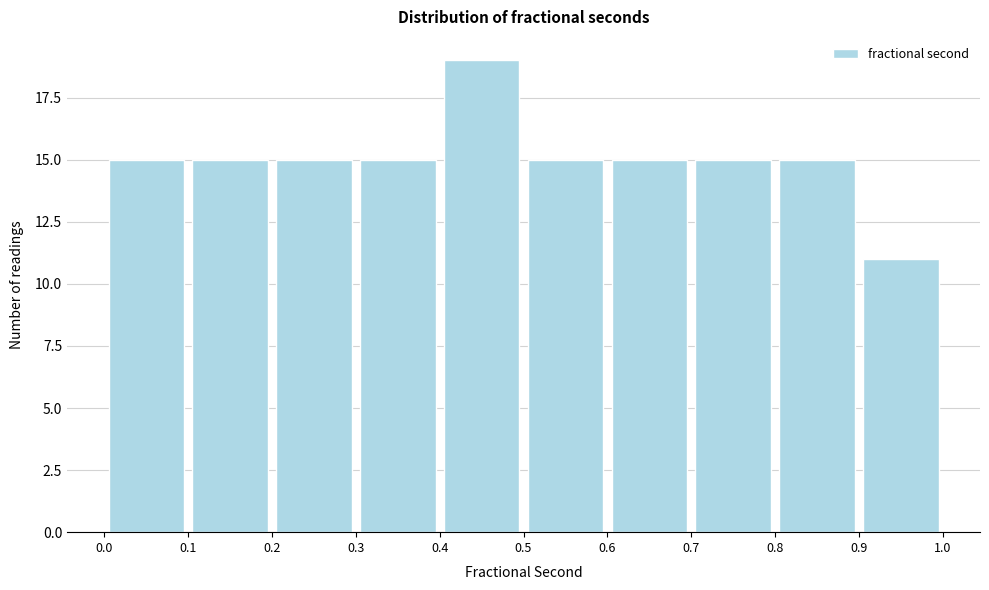

Reading left to right, transcribe this chart: for each bar, give the range it covers on the x-axis and its height. The values are not printed on the chart, so give them approximately, as read against the axis.

0.0 to 0.1: 15
0.1 to 0.2: 15
0.2 to 0.3: 15
0.3 to 0.4: 15
0.4 to 0.5: 19
0.5 to 0.6: 15
0.6 to 0.7: 15
0.7 to 0.8: 15
0.8 to 0.9: 15
0.9 to 1.0: 11